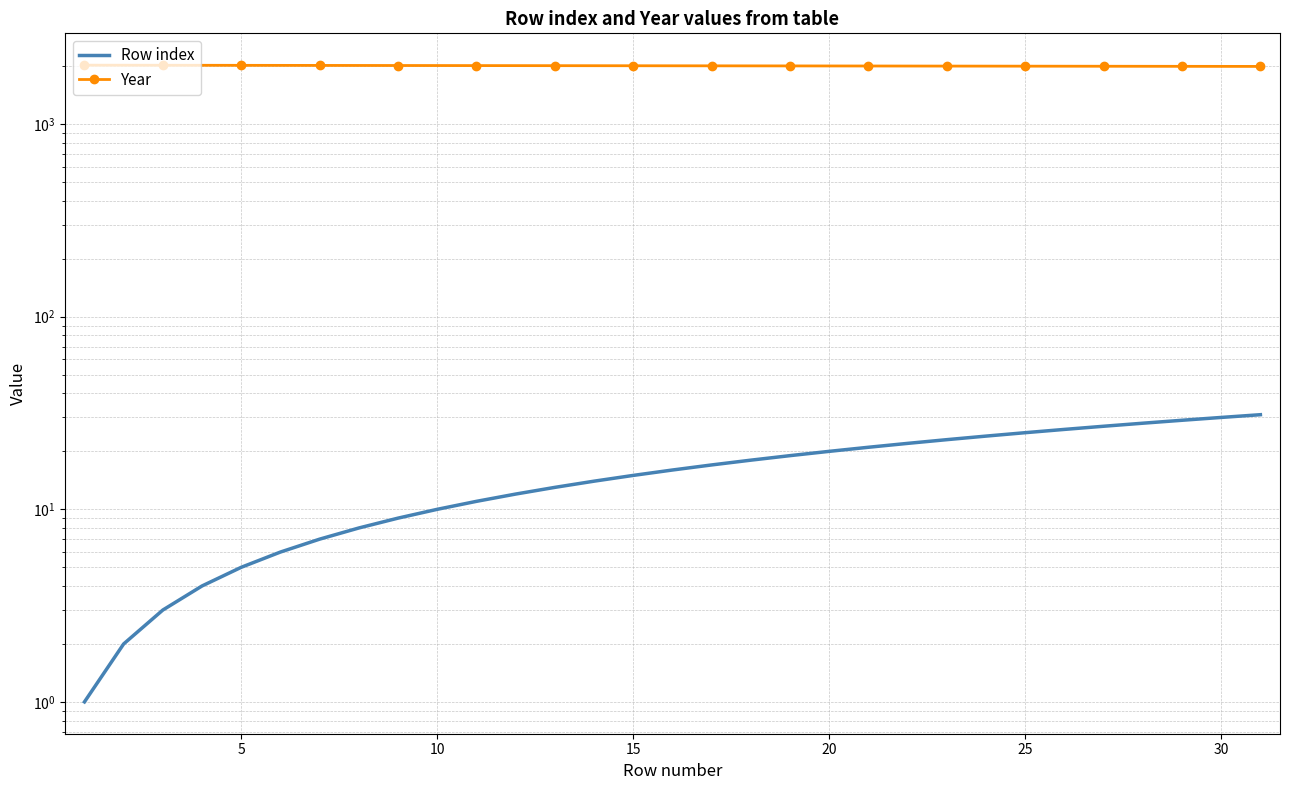

Reading left to right, extract all data points from this chart.

Row index: 1	2	3	4	5	6	7	8	9	10	11	12	13	14	15	16	17	18	19	20	21	22	23	24	25	26	27	28	29	30	31
Year: 2025	2024	2023	2022	2021	2020	2019	2018	2017	2016	2015	2014	2013	2012	2011	2010	2009	2008	2007	2006	2005	2004	2003	2002	2001	2000	1999	1998	1997	1996	1995